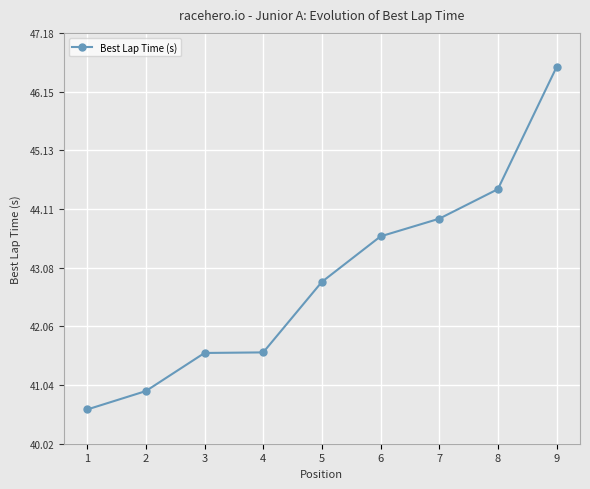

What is the average value?

42.9